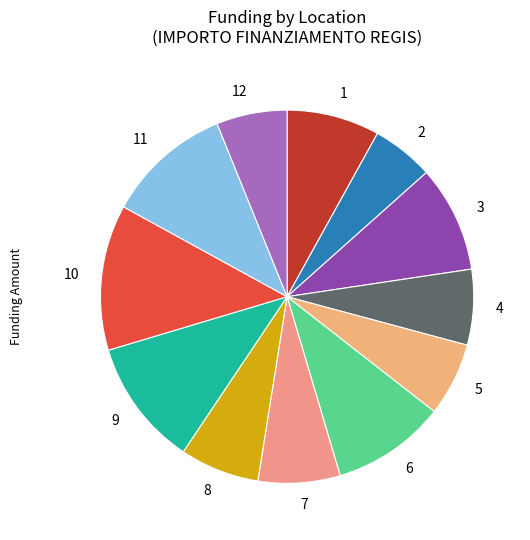

To the nearest percent, what is the average slice percentage?

8%